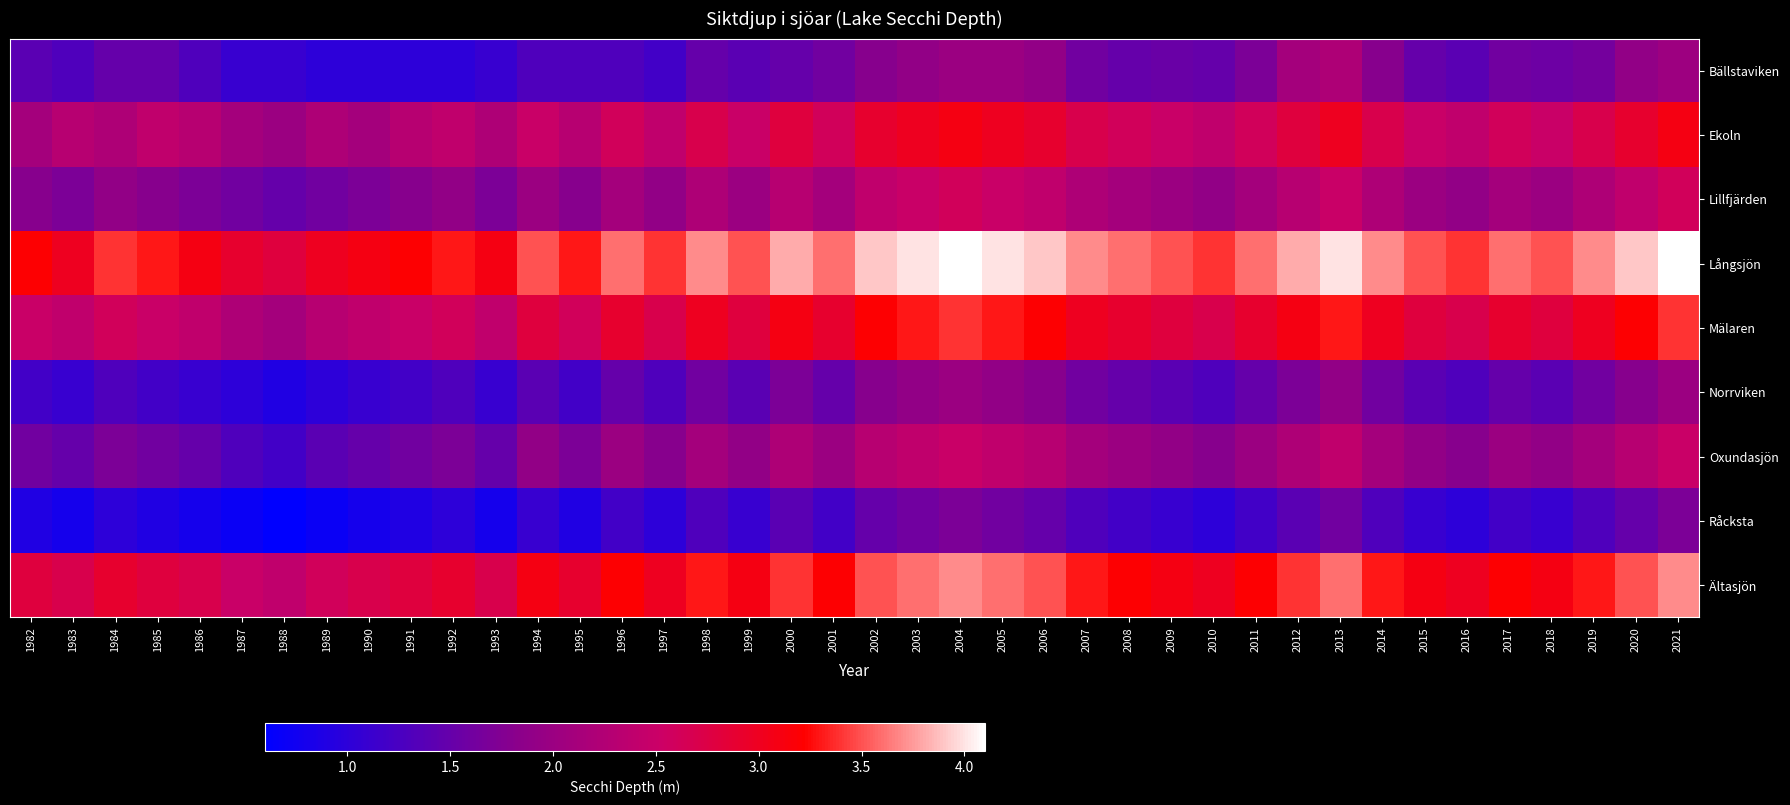

What is the total value across all series at 2005?

24.3